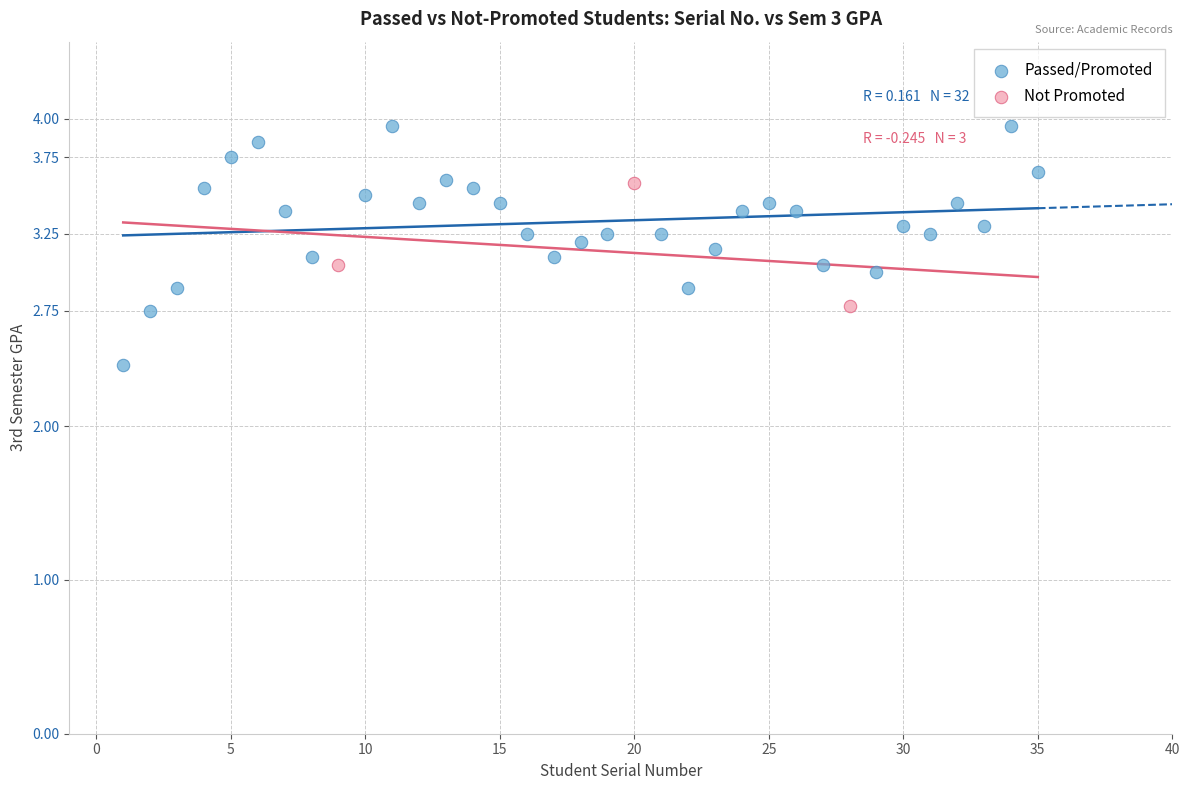

Which series contains the lowest Y value?

Passed/Promoted